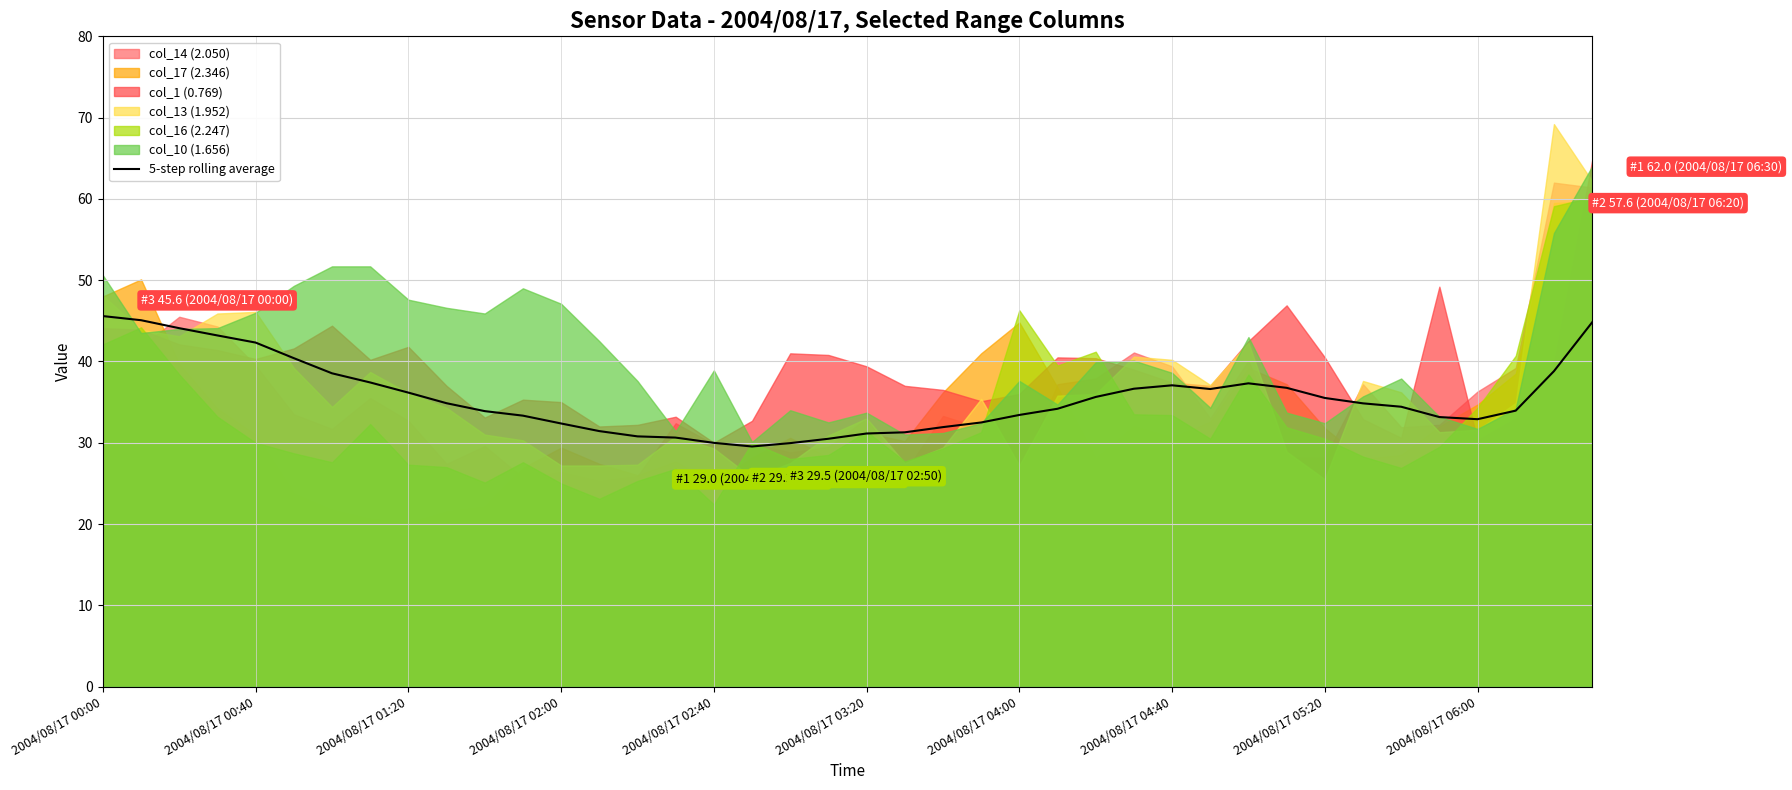

The value of 5-step rolling average at 2004/08/17 05:20 is 22.4. True or false?

False